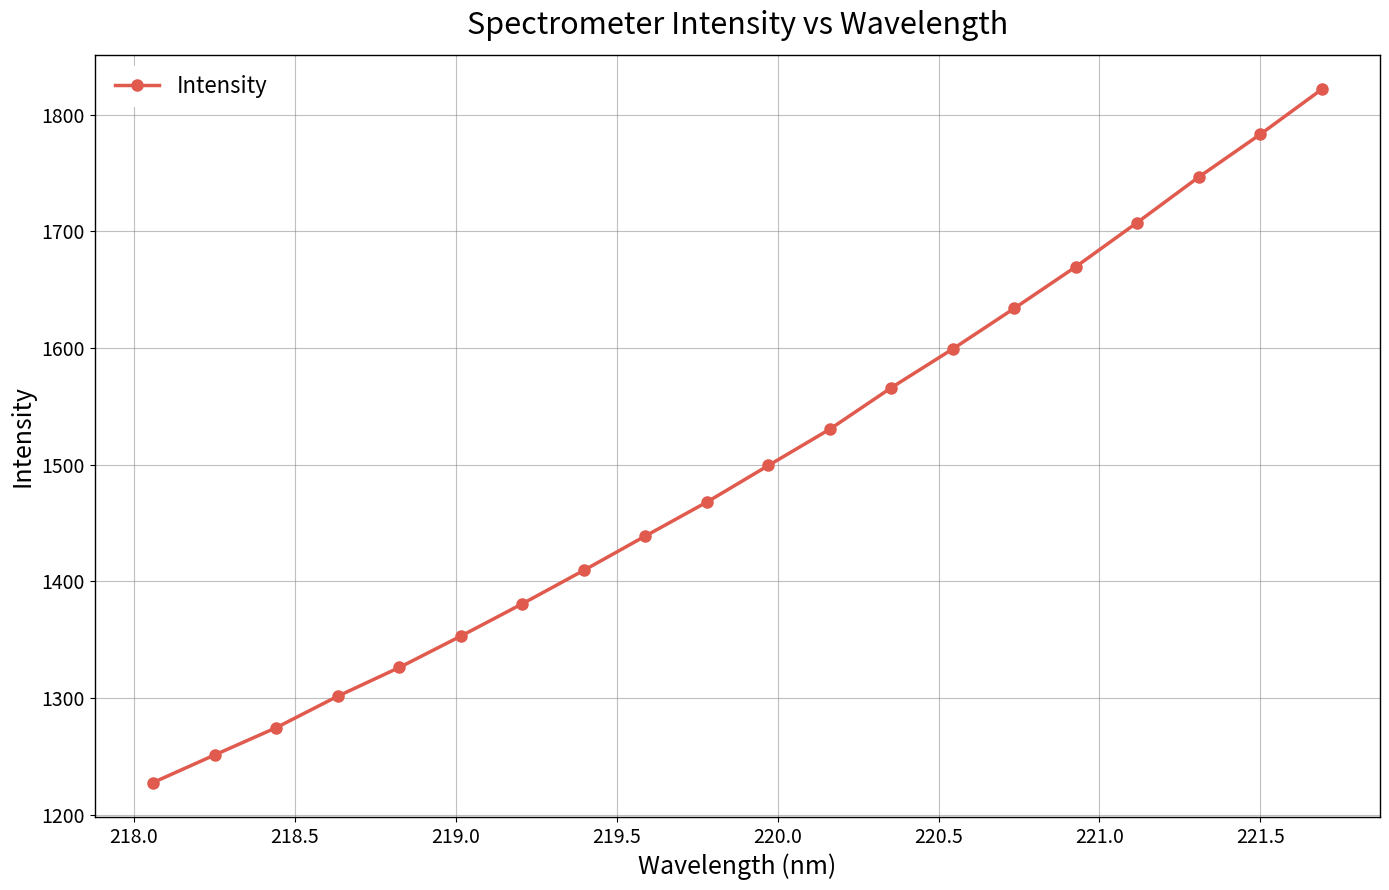

What is the minimum value shown in the chart?

1227.7